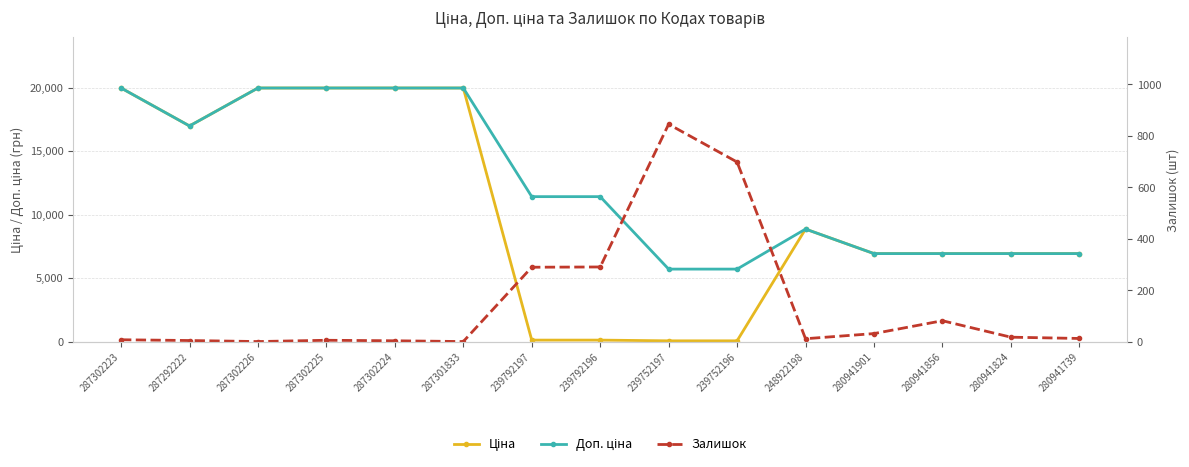

What are all the series names shown in the legend?

Ціна, Доп. ціна, Залишок